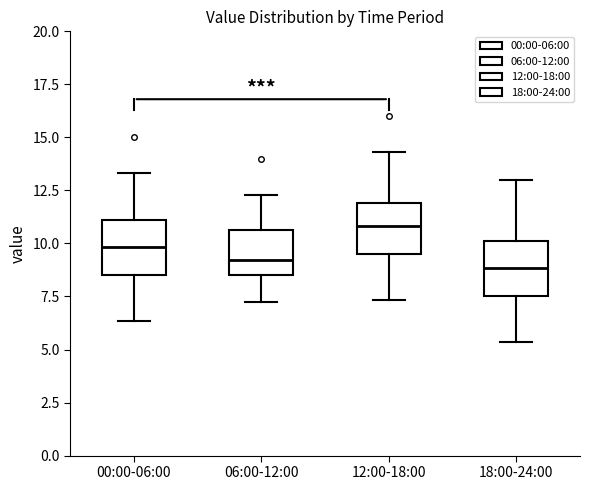

Which box's median line is the highest?

12:00-18:00